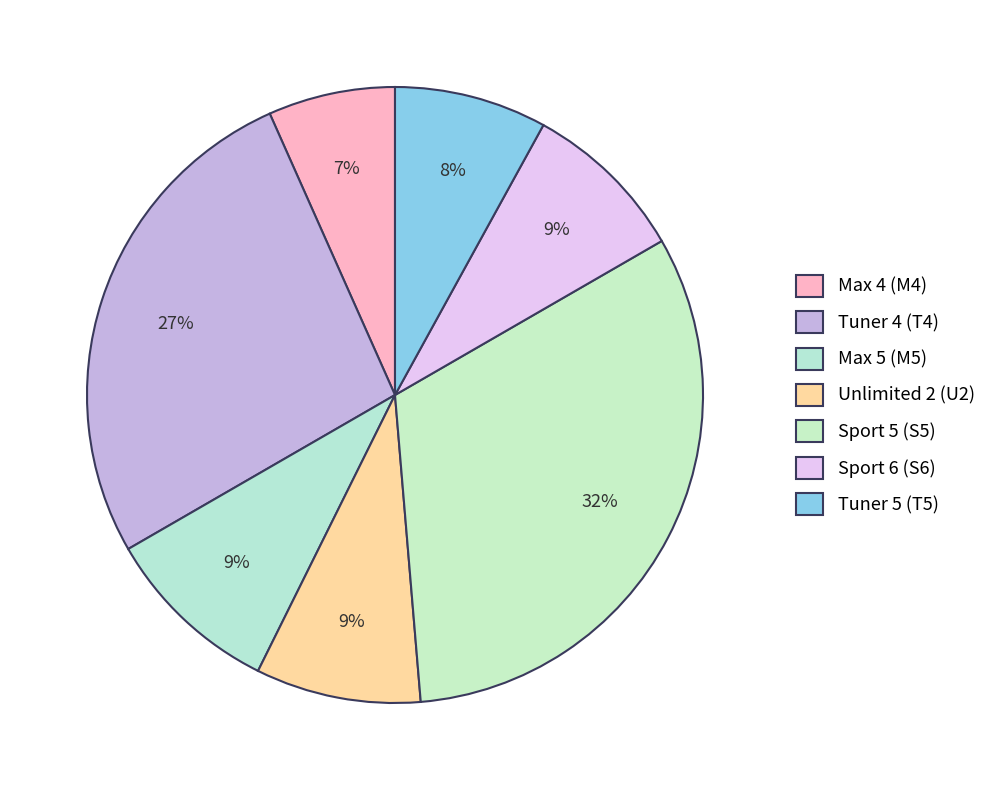

Which slice is the largest?

Sport 5 (S5)